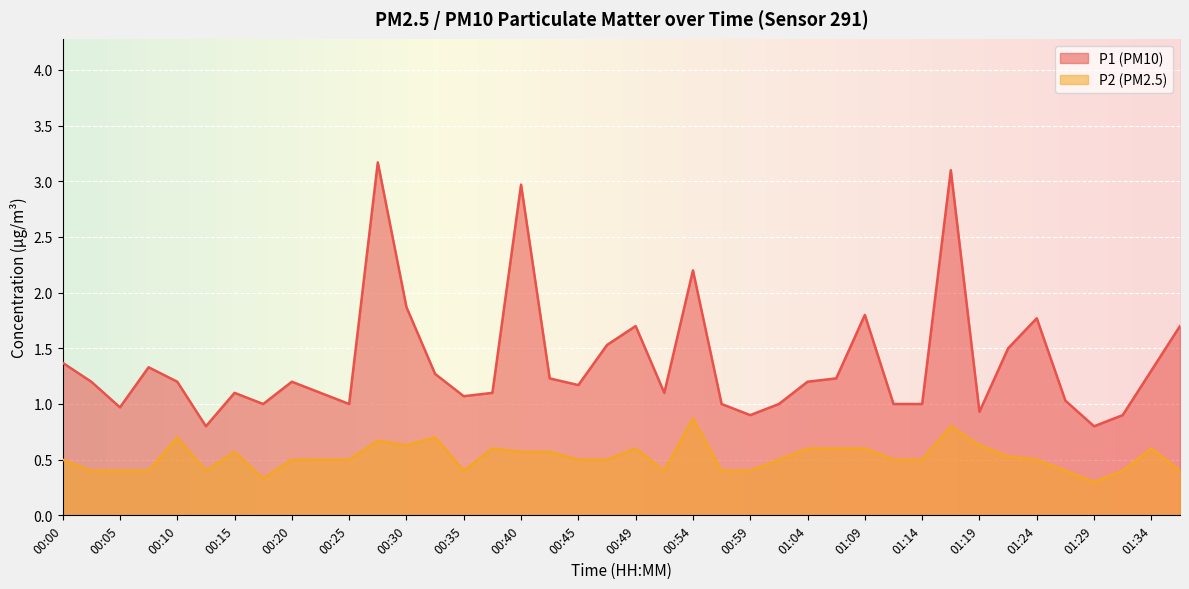

What is the label of the 23rd point from the right?

00:42